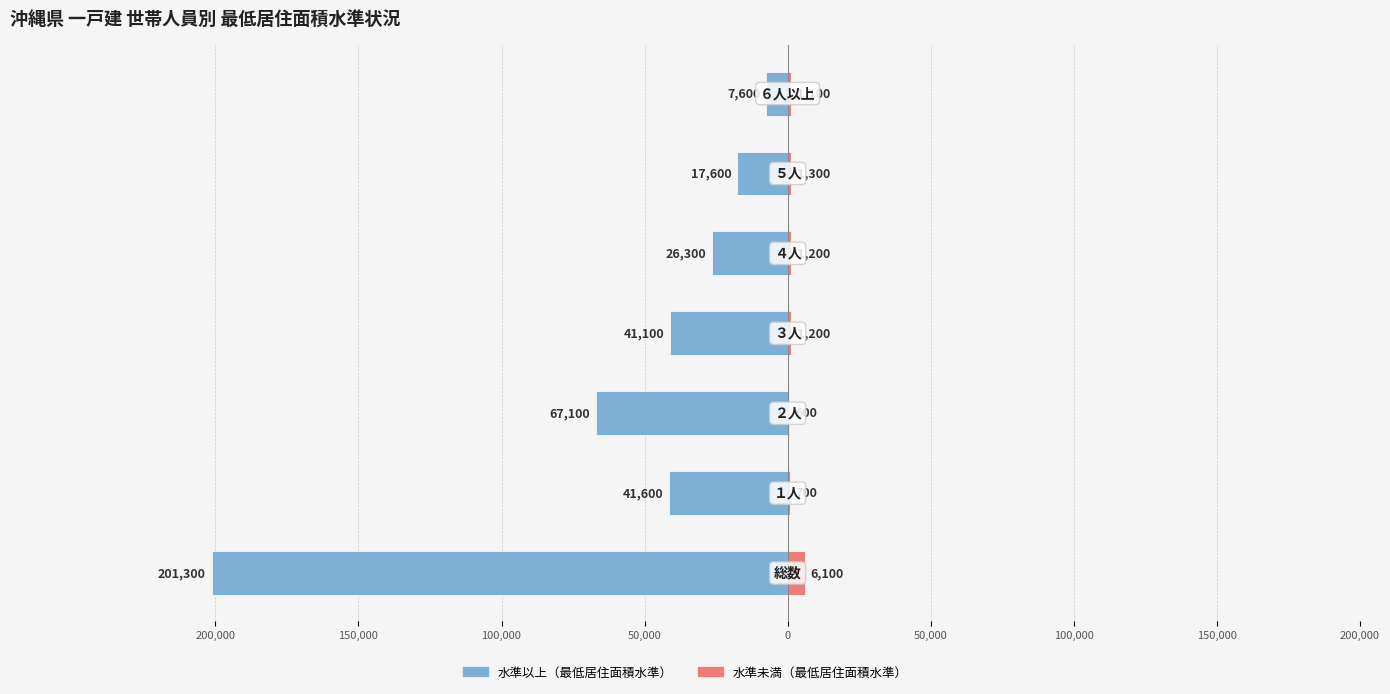

How many series are shown in this chart?

2